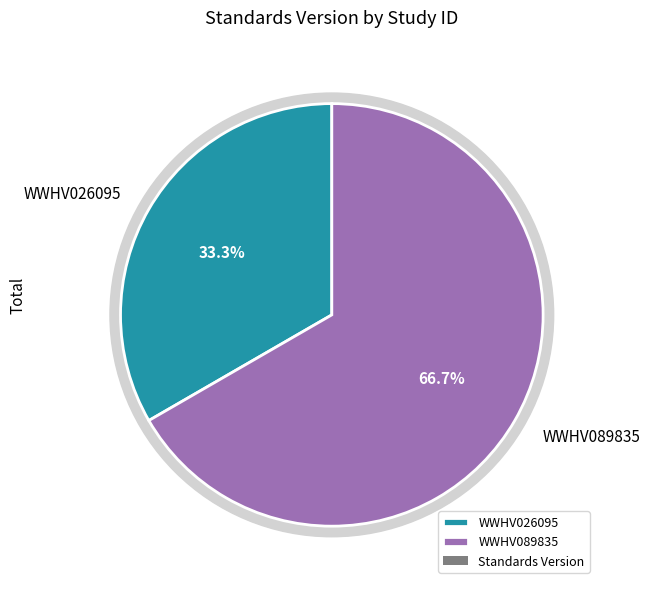

What is the change in value from WWHV026095 to WWHV089835?

+1